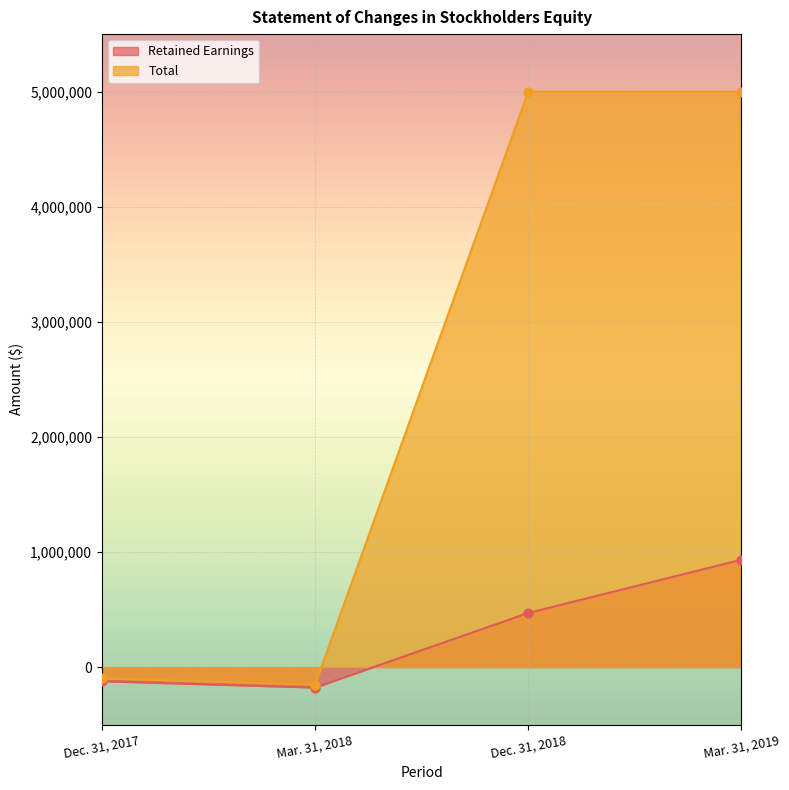

At how many categories does at least one series exceed 2975242?

2